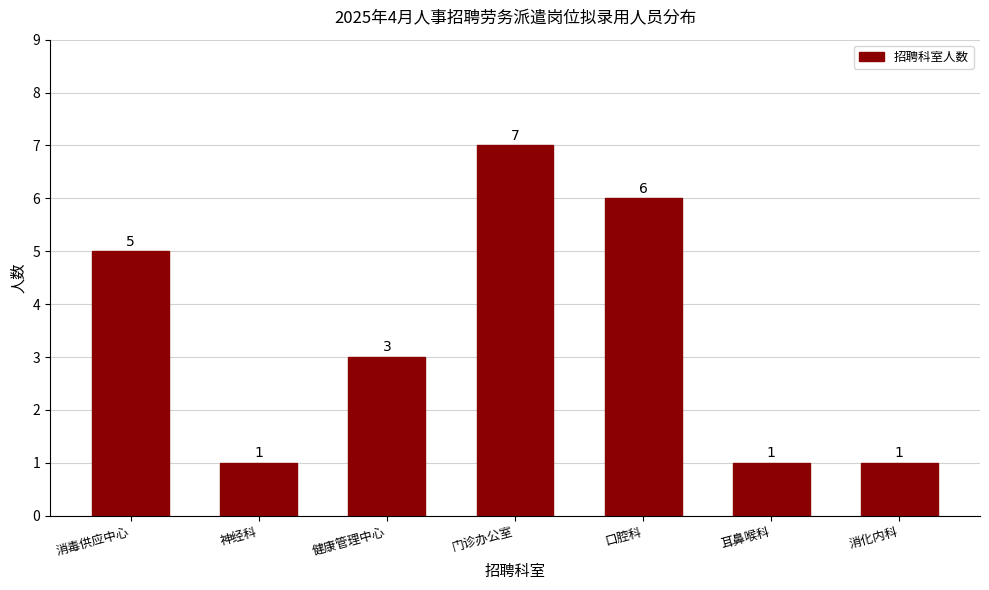

Reading left to right, what are all the values shown in this chart?

5	1	3	7	6	1	1